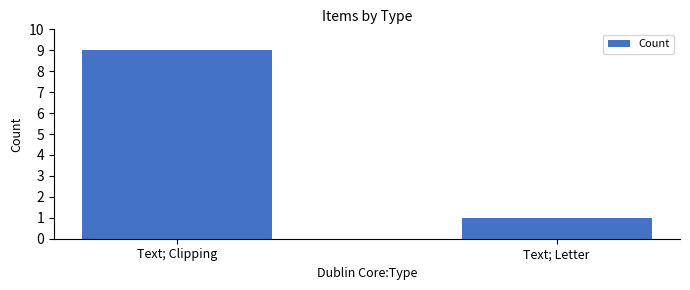

What value does the data have at Text; Letter?

1